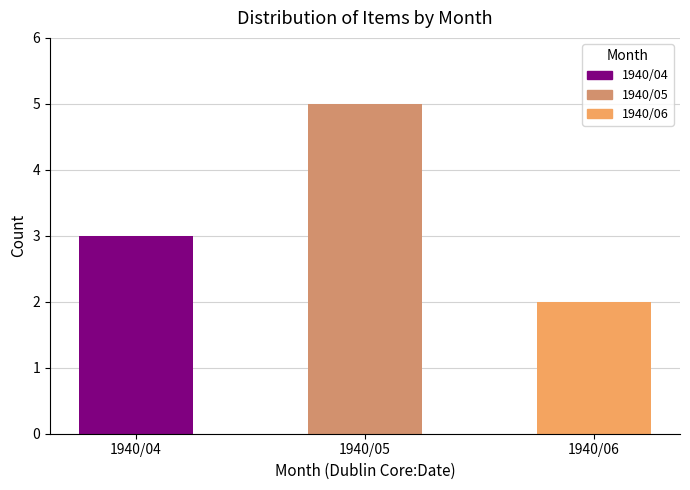

Rank the categories by value from lowest to highest.

1940/06, 1940/04, 1940/05